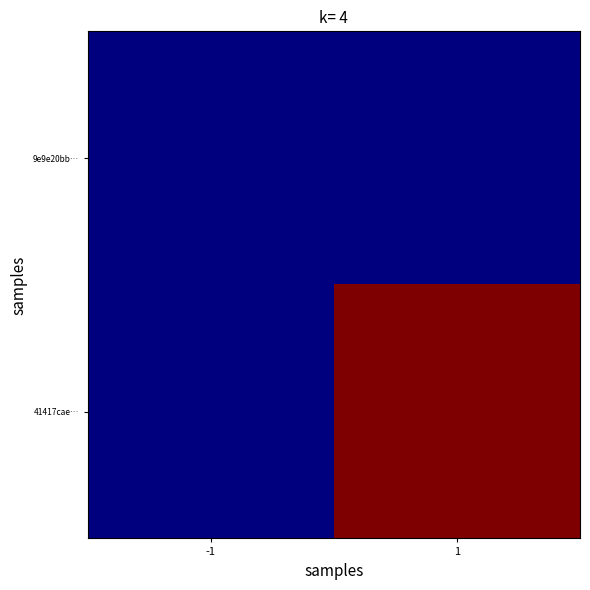

Reading left to right, list all the values displayed in this chart.

9e9e20bb…: -1=-1	1=0
41417cae…: -1=1	1=1325